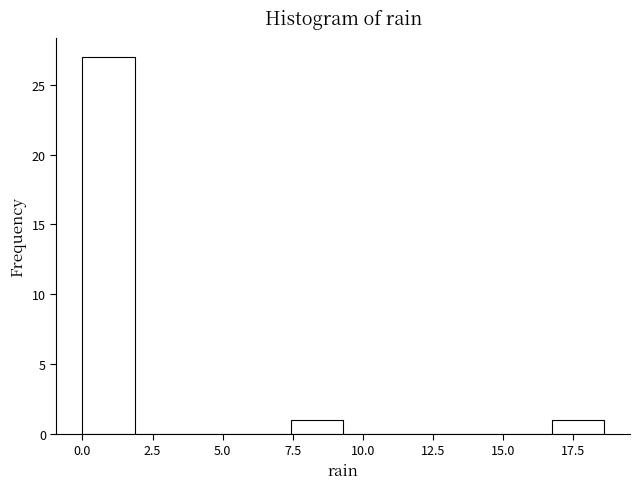

Read against the x-axis, roughly where is the centre of the tallest bar?

1.0